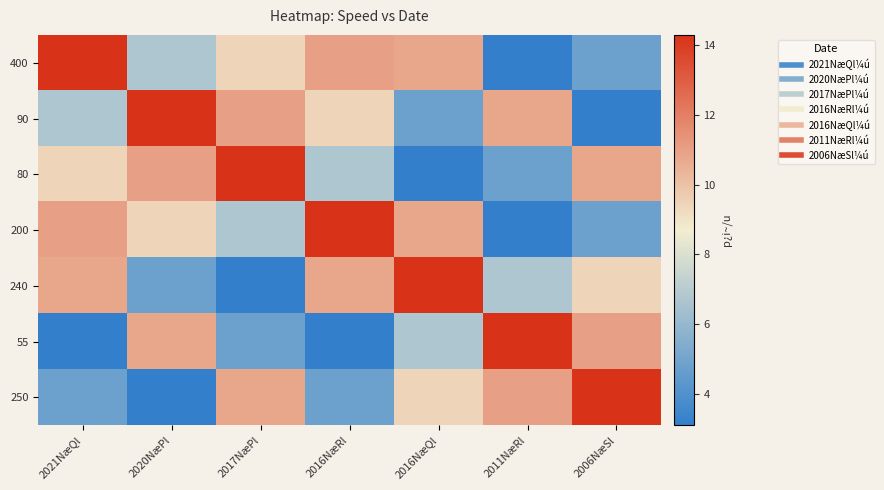

Reading left to right, transcribe all the data shown in this chart.

400: 2021NæQl=14.3	2020NæPl=6.7	2017NæPl=9.4	2016NæRl=11.0	2016NæQl=10.8	2011NæRl=3.1	2006NæSl=4.8
90: 2021NæQl=6.7	2020NæPl=14.3	2017NæPl=11.0	2016NæRl=9.4	2016NæQl=4.8	2011NæRl=10.8	2006NæSl=3.1
80: 2021NæQl=9.4	2020NæPl=11.0	2017NæPl=14.3	2016NæRl=6.7	2016NæQl=3.1	2011NæRl=4.8	2006NæSl=10.8
200: 2021NæQl=11.0	2020NæPl=9.4	2017NæPl=6.7	2016NæRl=14.3	2016NæQl=10.8	2011NæRl=3.1	2006NæSl=4.8
240: 2021NæQl=10.8	2020NæPl=4.8	2017NæPl=3.1	2016NæRl=10.8	2016NæQl=14.3	2011NæRl=6.7	2006NæSl=9.4
55: 2021NæQl=3.1	2020NæPl=10.8	2017NæPl=4.8	2016NæRl=3.1	2016NæQl=6.7	2011NæRl=14.3	2006NæSl=11.0
250: 2021NæQl=4.8	2020NæPl=3.1	2017NæPl=10.8	2016NæRl=4.8	2016NæQl=9.4	2011NæRl=11.0	2006NæSl=14.3